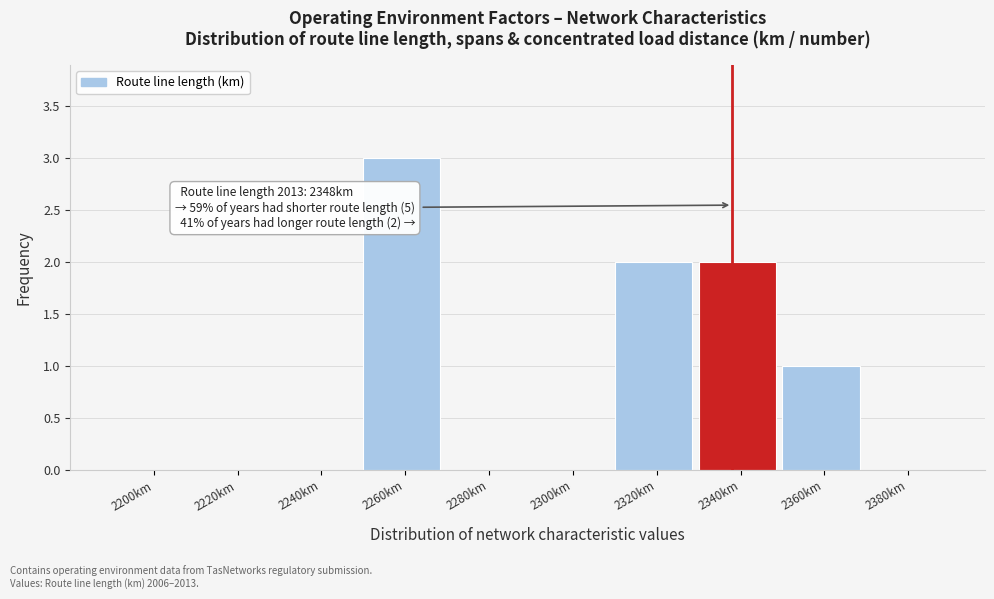

Reading left to right, transcribe all the data shown in this chart.

2200km=0	2220km=0	2240km=0	2260km=3	2280km=0	2300km=0	2320km=2	2340km=2	2360km=1	2380km=0